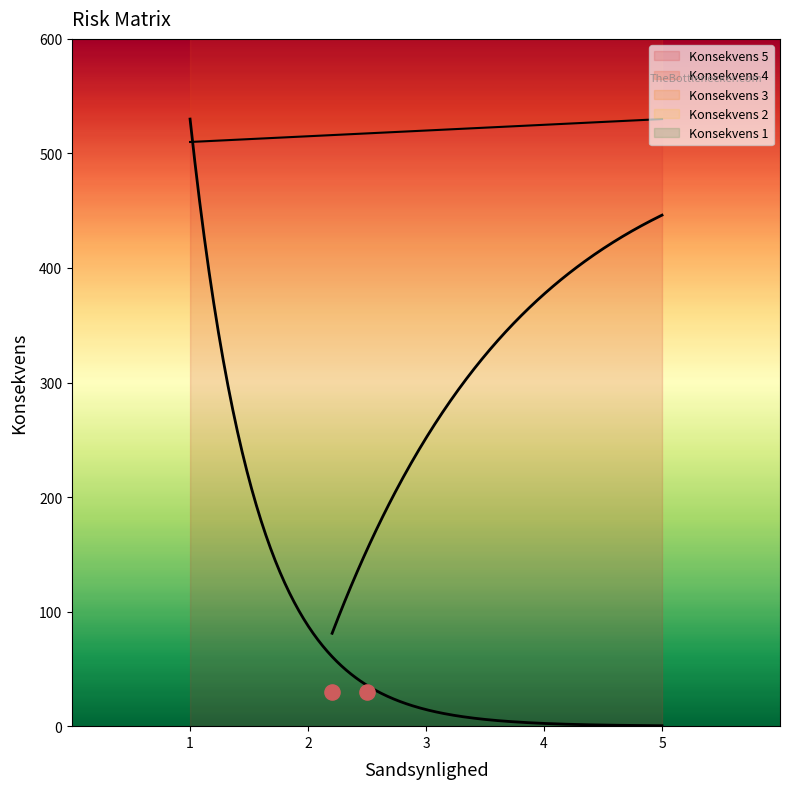

Which series has the largest Y range (max minus min)?

Konsekvens 1